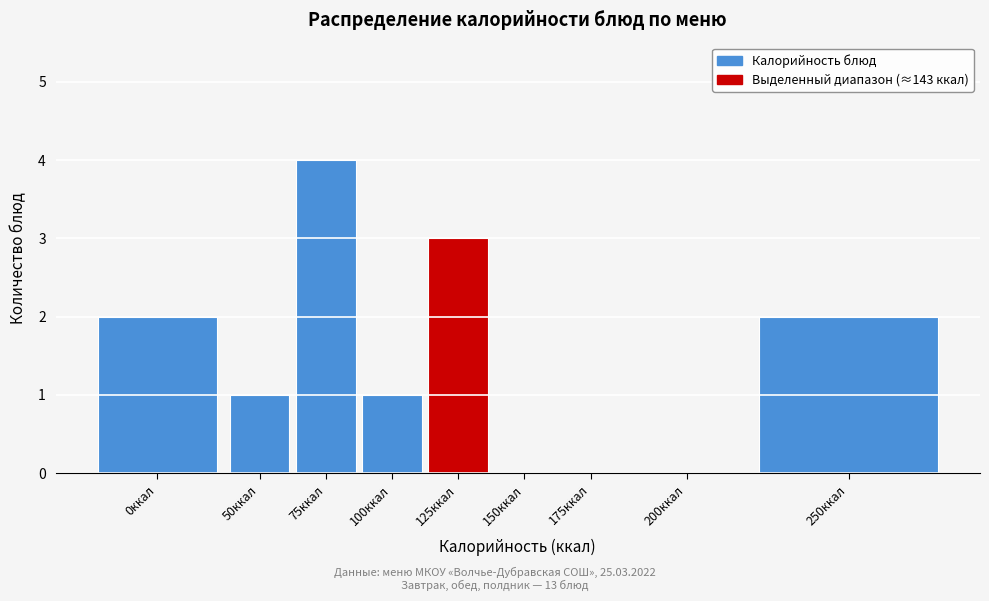

Reading left to right, list all the values displayed in this chart.

0ккал=2	50ккал=1	75ккал=4	100ккал=1	125ккал=3	150ккал=0	175ккал=0	200ккал=0	250ккал=2